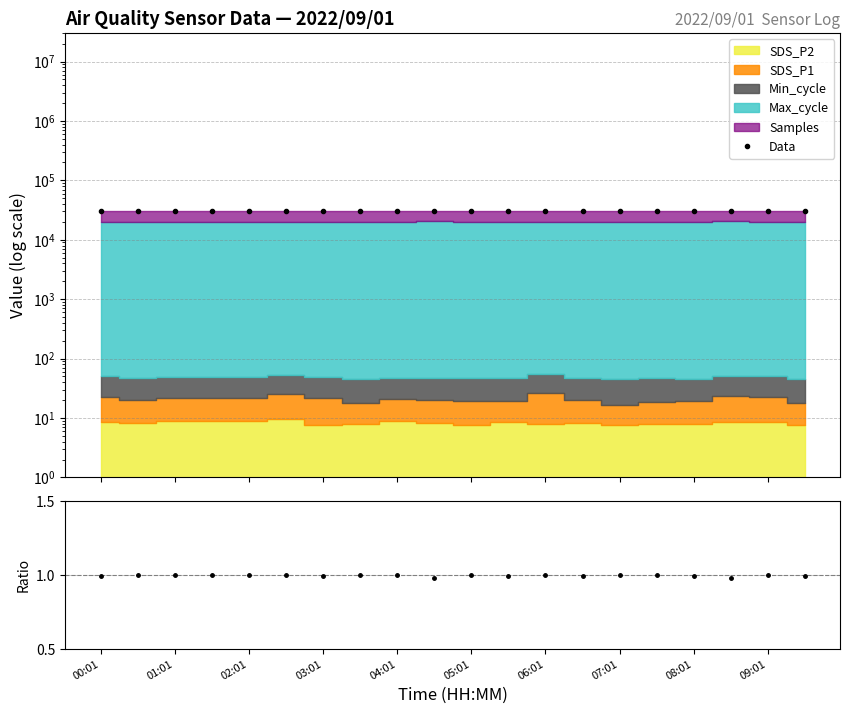

At which label does Data first exceed 30262?

01:01